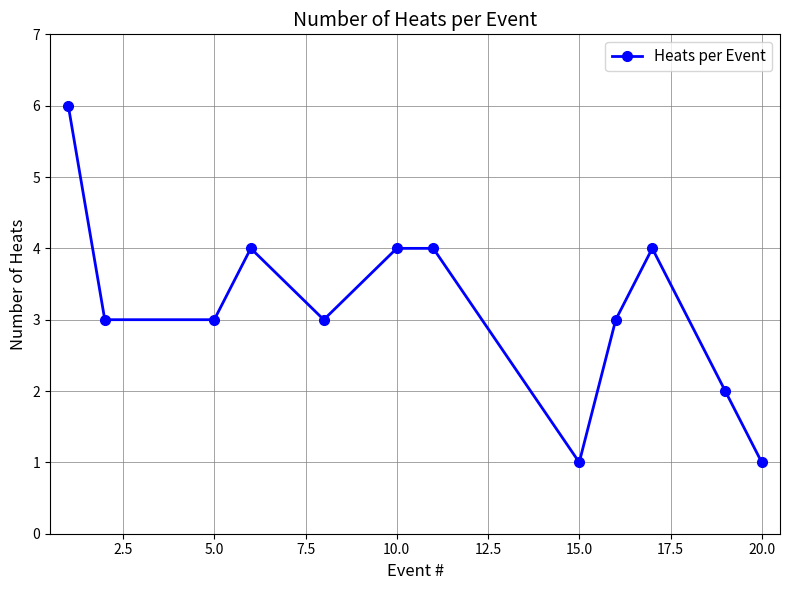

Reading right to left, extract all data points from this chart.

1	2	4	3	1	4	4	3	4	3	3	6